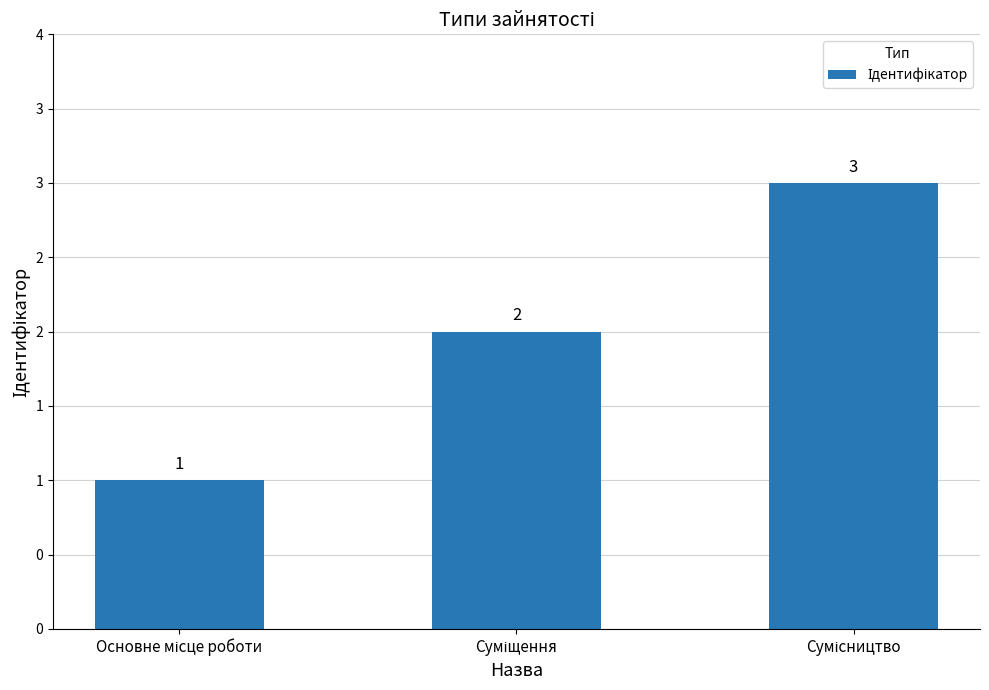

What is the value of the 2nd bar from the left?

2